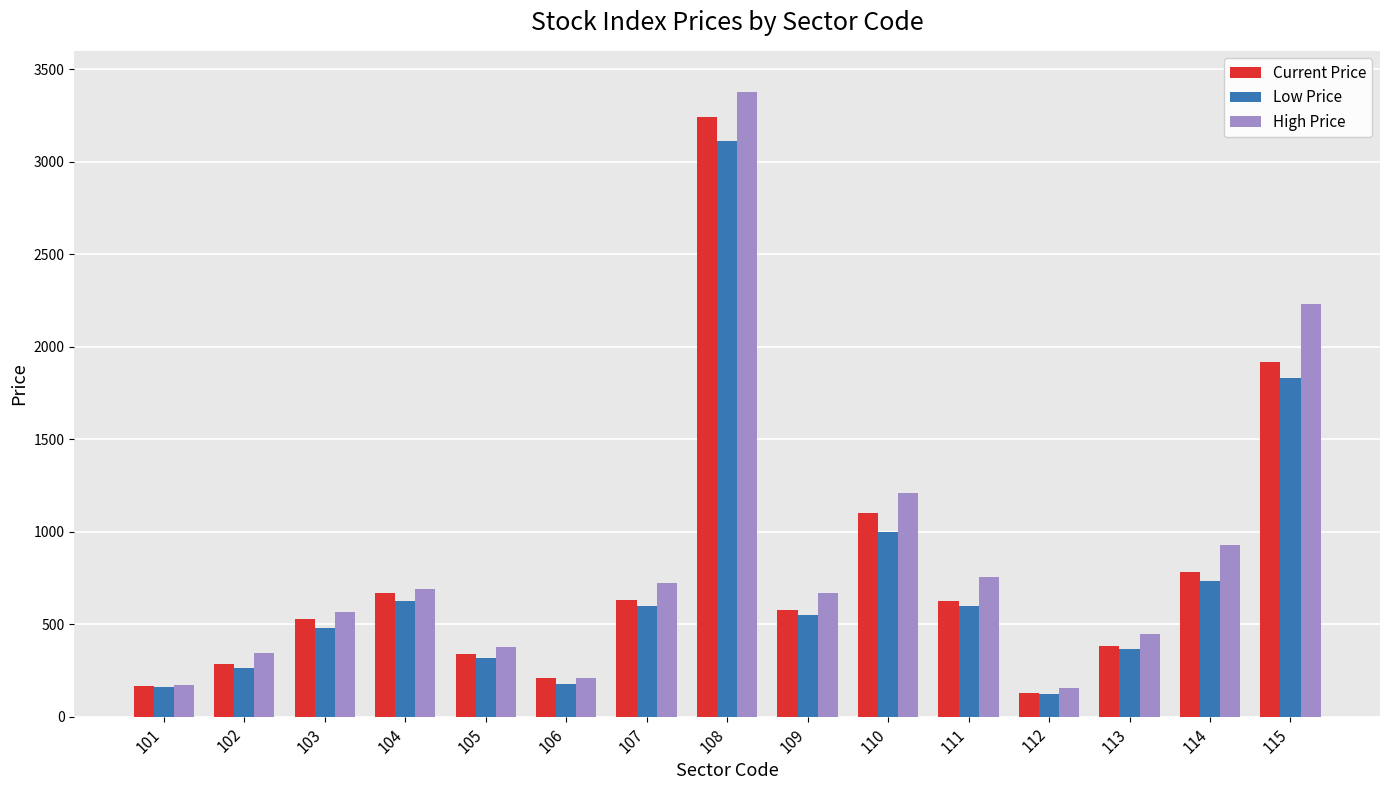

What is the difference between the Low Price values at 103 and 106?

304